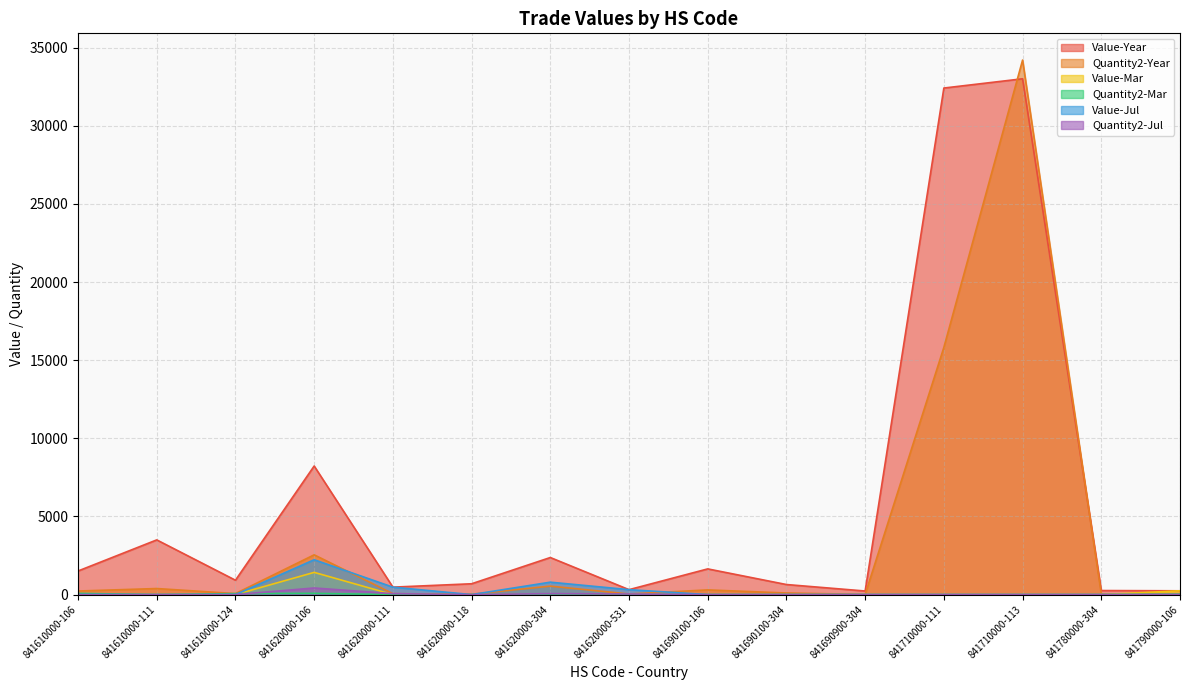

Which series changed the most between 841620000-304 and 841690100-304?

Value-Year